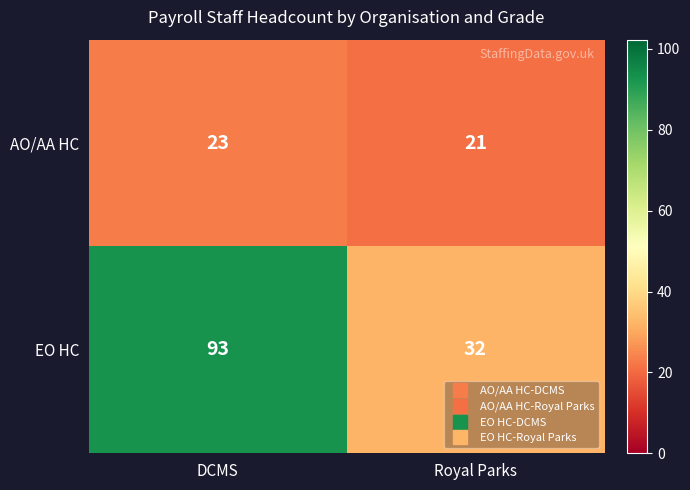

At how many categories does at least one series exceed 64?

1